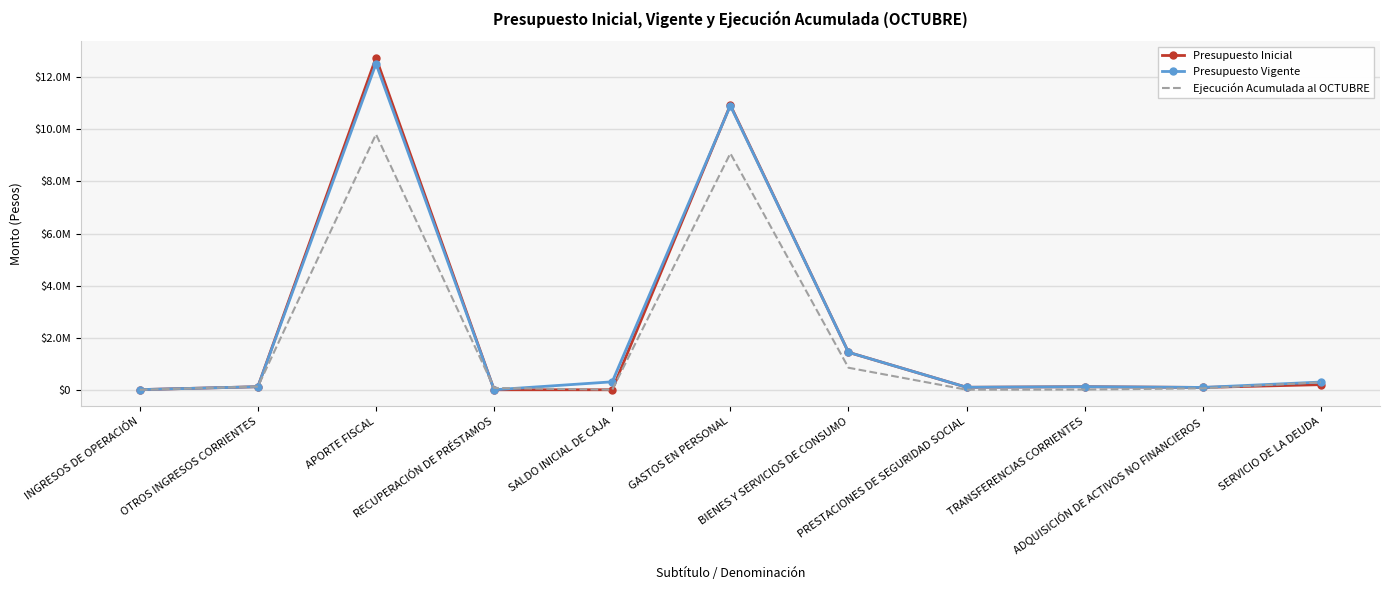

Between which two adjacent categories do Presupuesto Vigente and Ejecución Acumulada al OCTUBRE first intersect?

INGRESOS DE OPERACIÓN and OTROS INGRESOS CORRIENTES